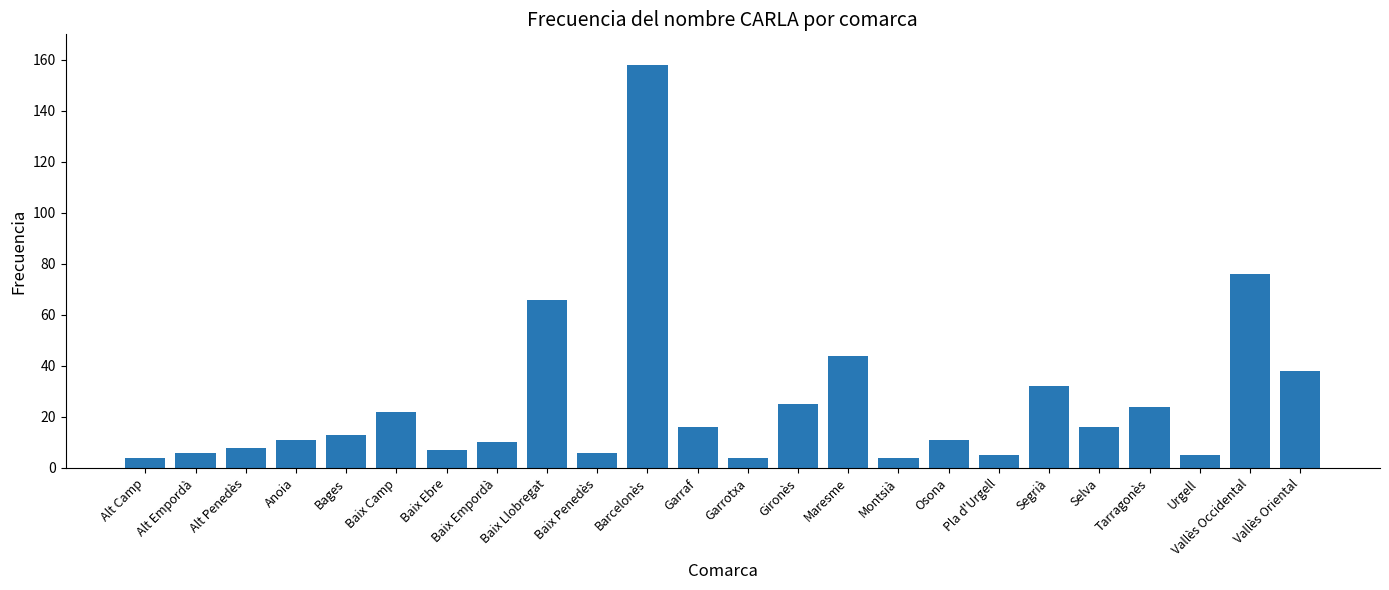

At which label is the value closest to 81?

Vallès Occidental